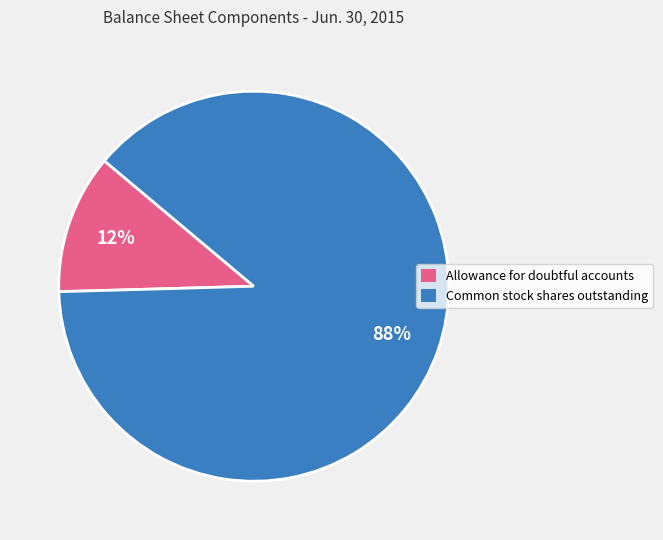

Combined, do Common stock shares outstanding and Allowance for doubtful accounts account for over 50%?

Yes